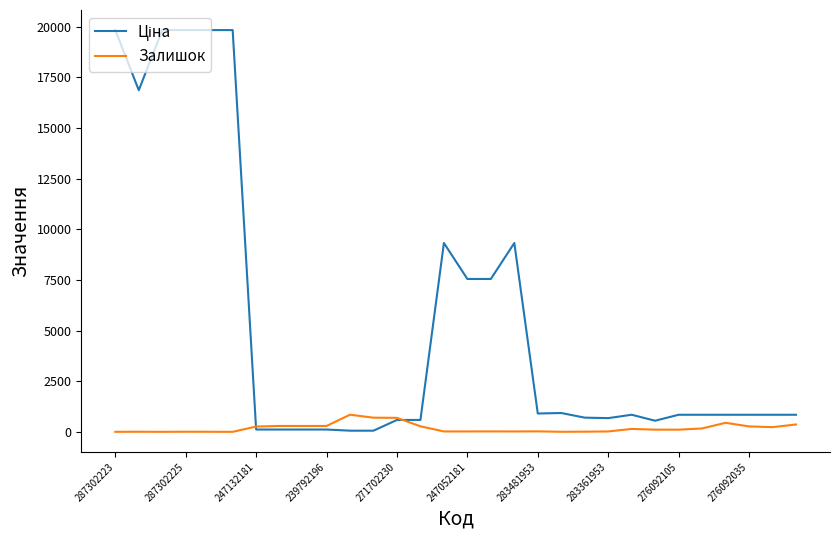

What is the maximum value for Залишок?

845.0